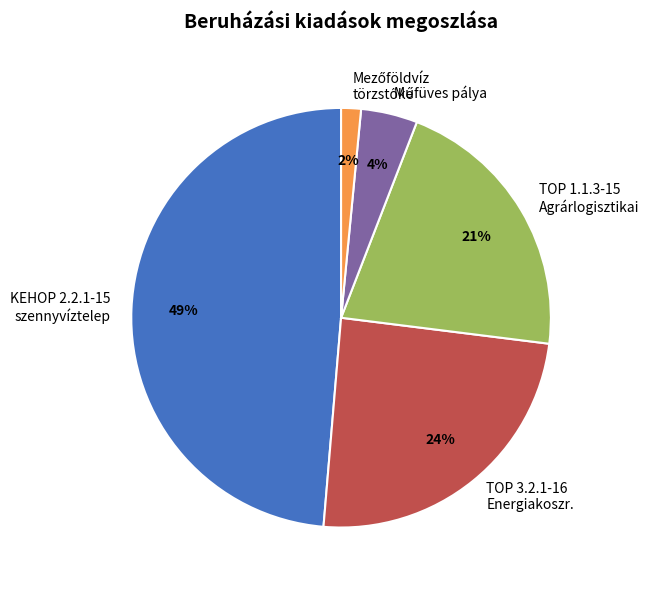

Count the number of slices in the pie.

5